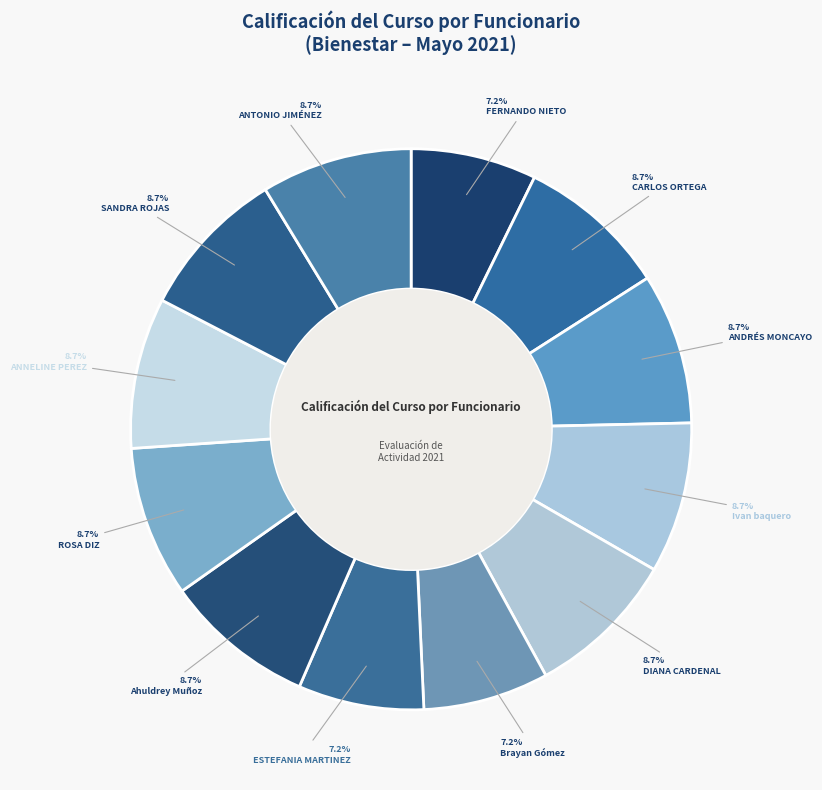

Which slice is the largest?

CARLOS SAUL FIGUEROA ORTEGA